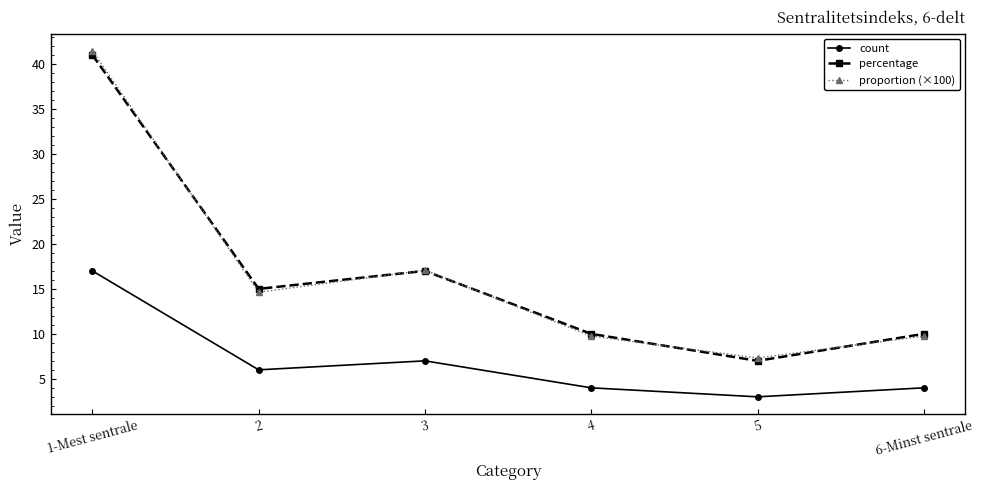

Which series has the largest range (max minus min)?

proportion (×100)